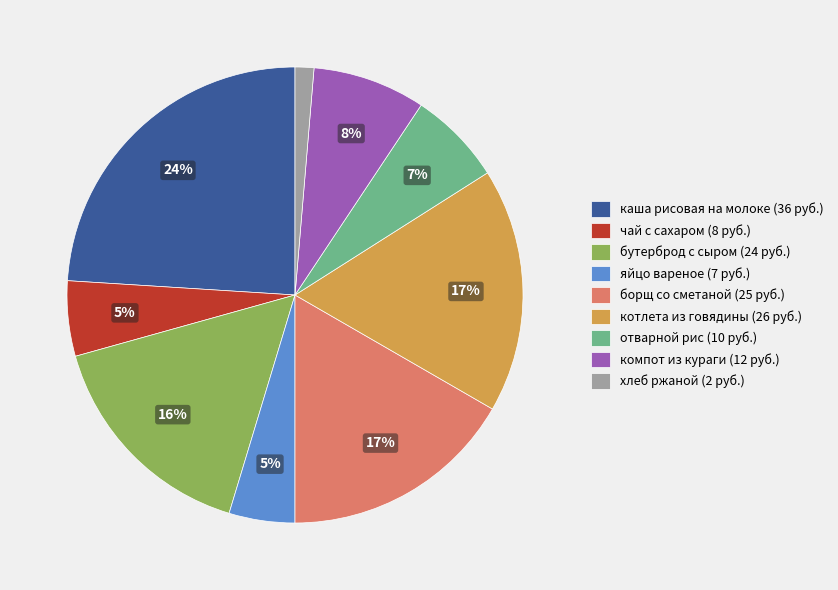

Do котлета из говядины (26 руб.) and каша рисовая на молоке (36 руб.) together represent more than half of the pie?

No